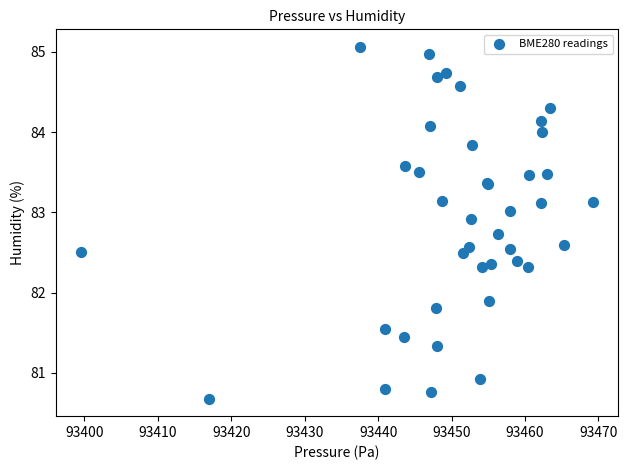

What Y value in the scatter plot is closest to 82?

81.9